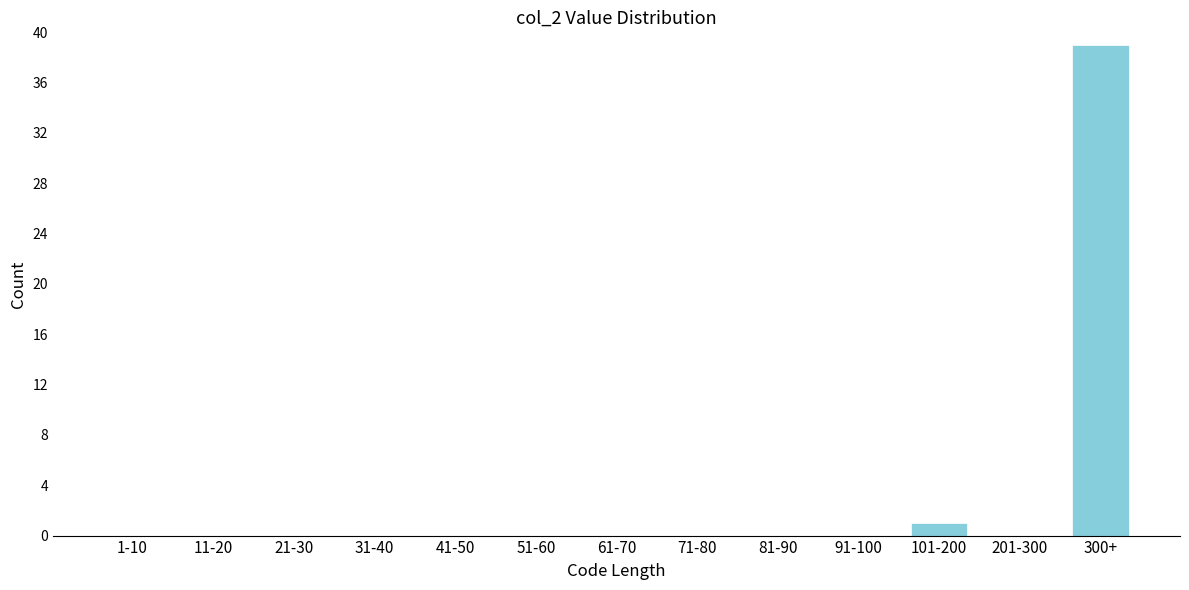

Reading left to right, what are all the values shown in this chart?

1-10=0	11-20=0	21-30=0	31-40=0	41-50=0	51-60=0	61-70=0	71-80=0	81-90=0	91-100=0	101-200=1	201-300=0	300+=39